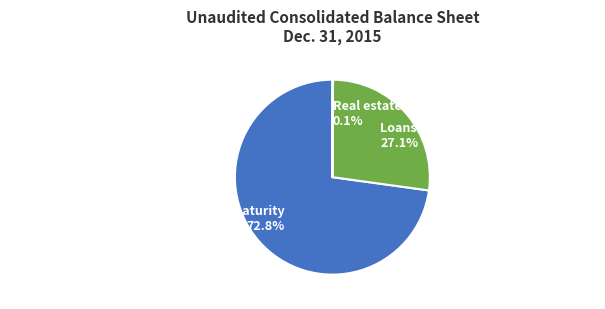

Which category has the biggest portion of the pie?

Mortgage-backed securities held to maturity